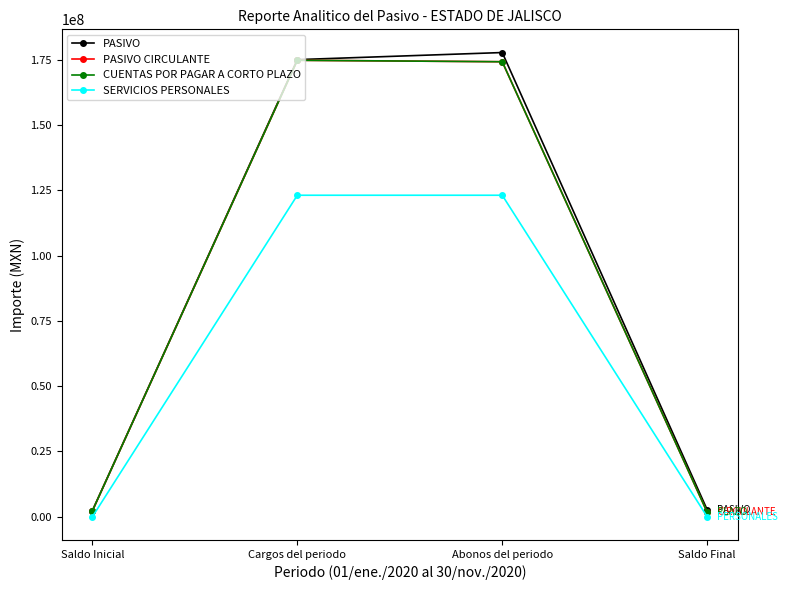

How many lines are shown in the chart?

4